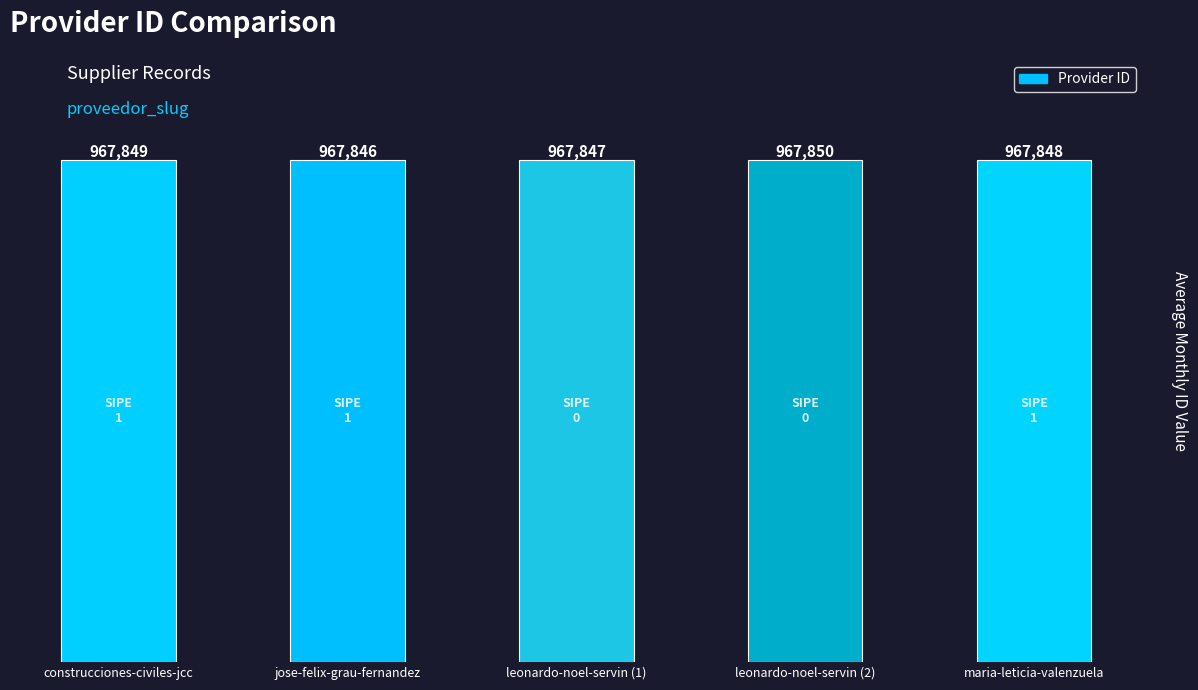

How many values are between 967847 and 967849?

3